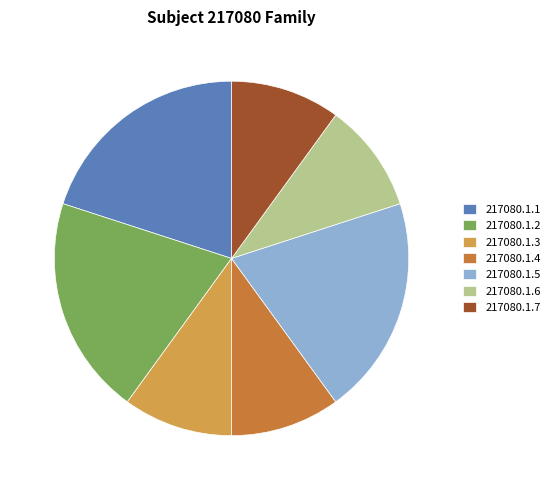

Which has a higher value, 217080.1.2 or 217080.1.3?

217080.1.2